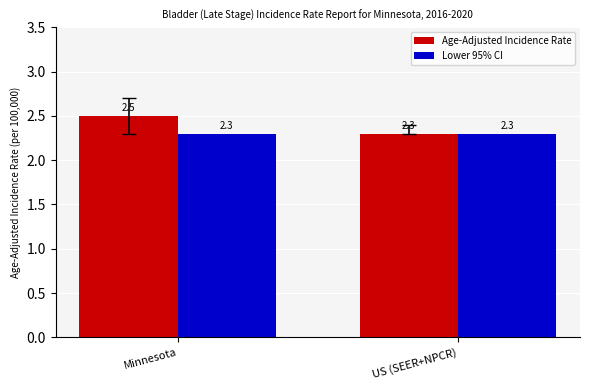

List the series in order of their overall mean, highest first.

Age-Adjusted Incidence Rate, Lower 95% CI